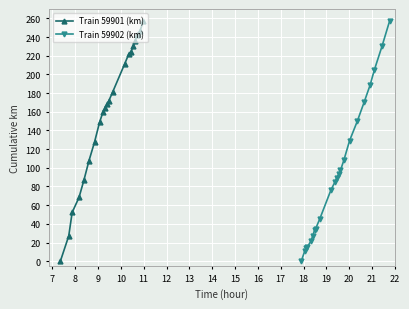

Rank the series by their average value, from highest to lowest.

Train 59901 (km), Train 59902 (km)